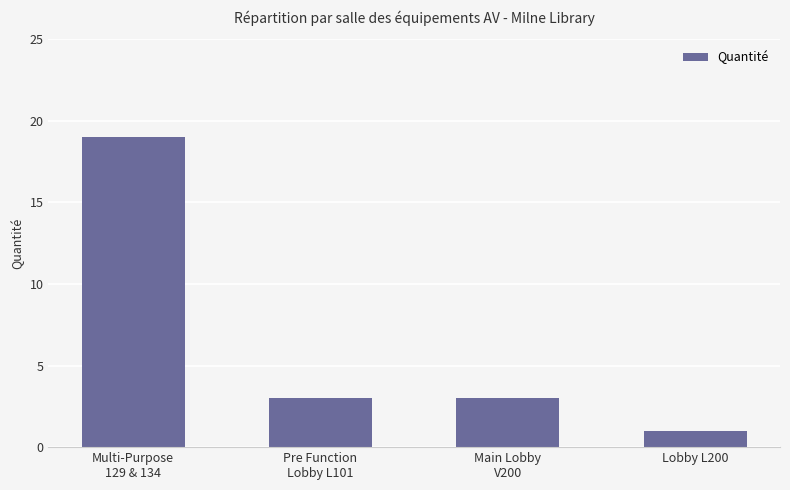

Are the bars horizontal?

No